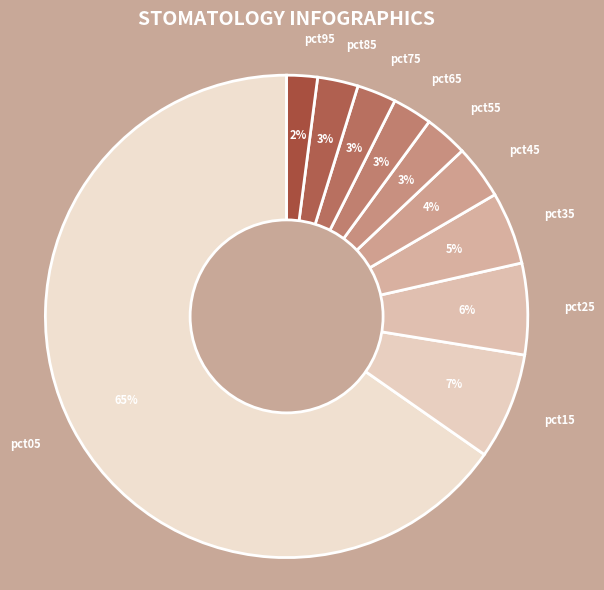

To the nearest percent, what is the average slice percentage?

10%